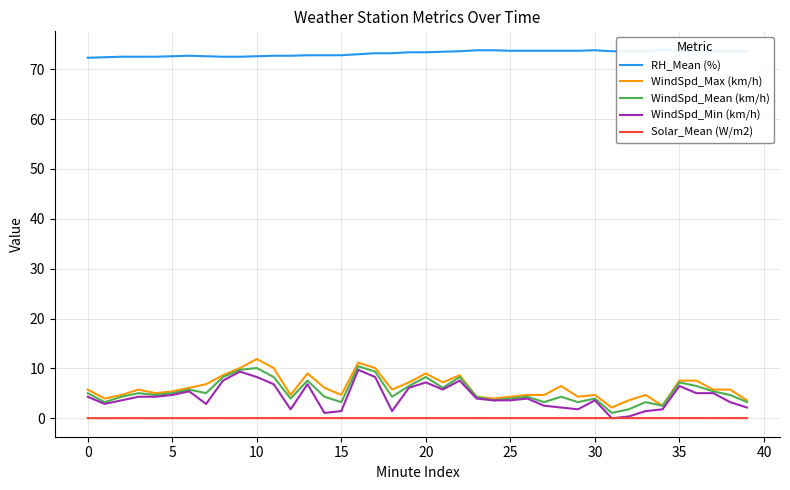

True or false: WindSpd_Max (km/h) and RH_Mean (%) intersect in this chart.

False